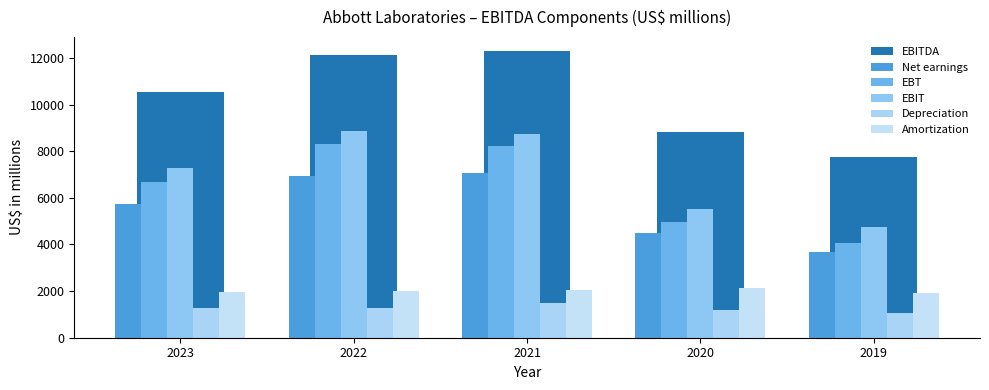

Between 2023 and 2022, which is larger?

2022